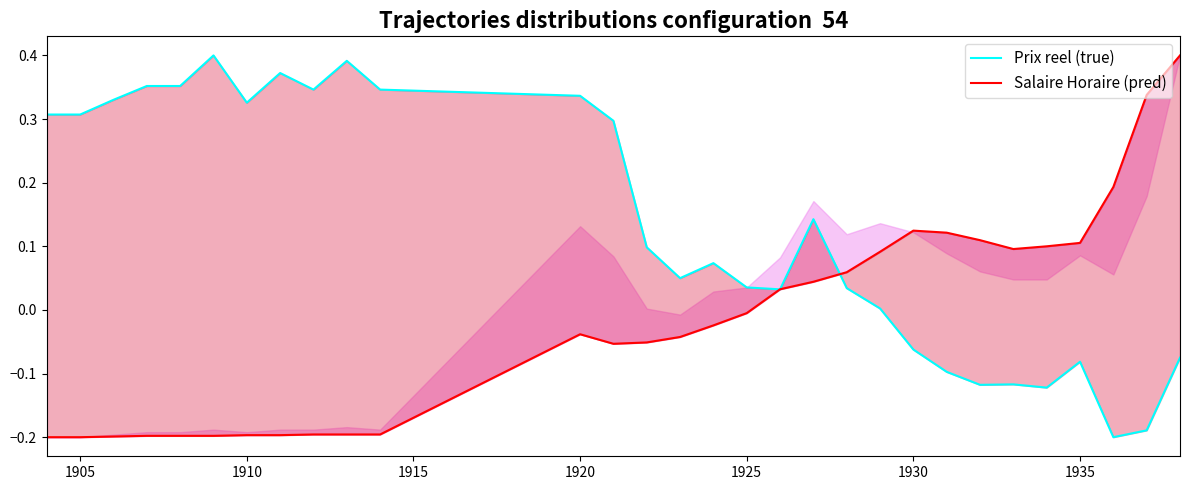

Is the value of Prix reel (true) at 13 greater than the value of Salaire Horaire (pred) at 21?

No